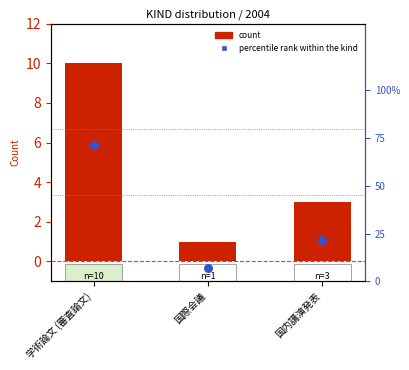

Which series contains the lowest Y value?

count